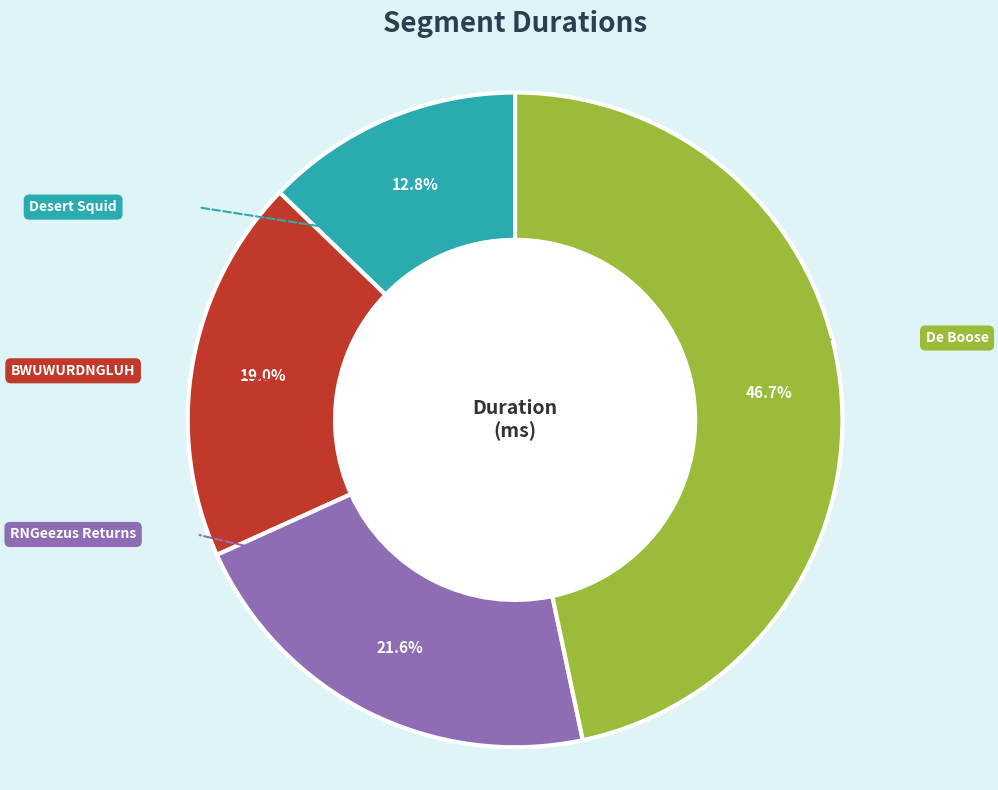

Is there any slice that represents more than half of the pie?

No